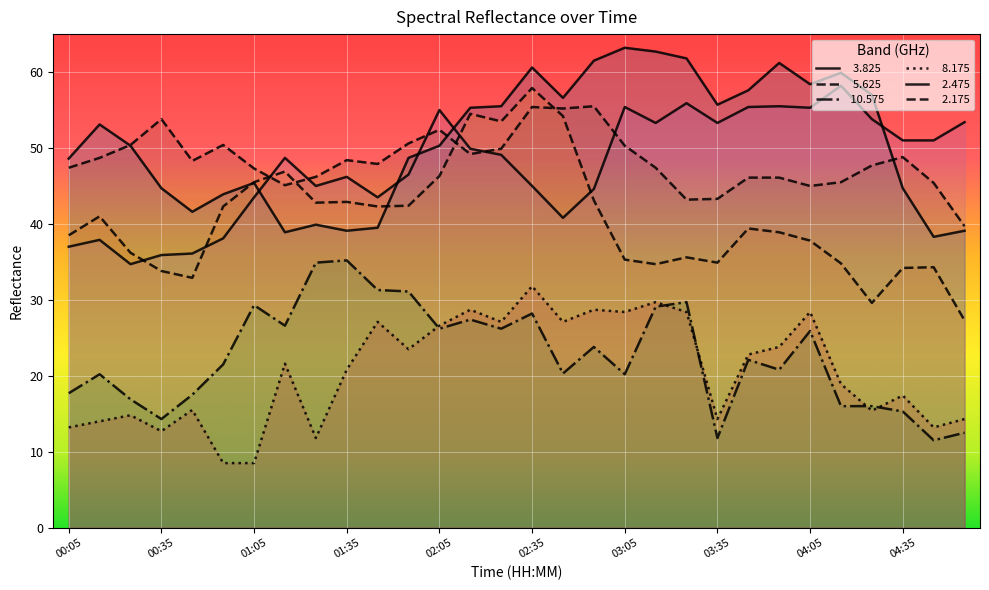

What is the label of the 27th point from the right?

00:35